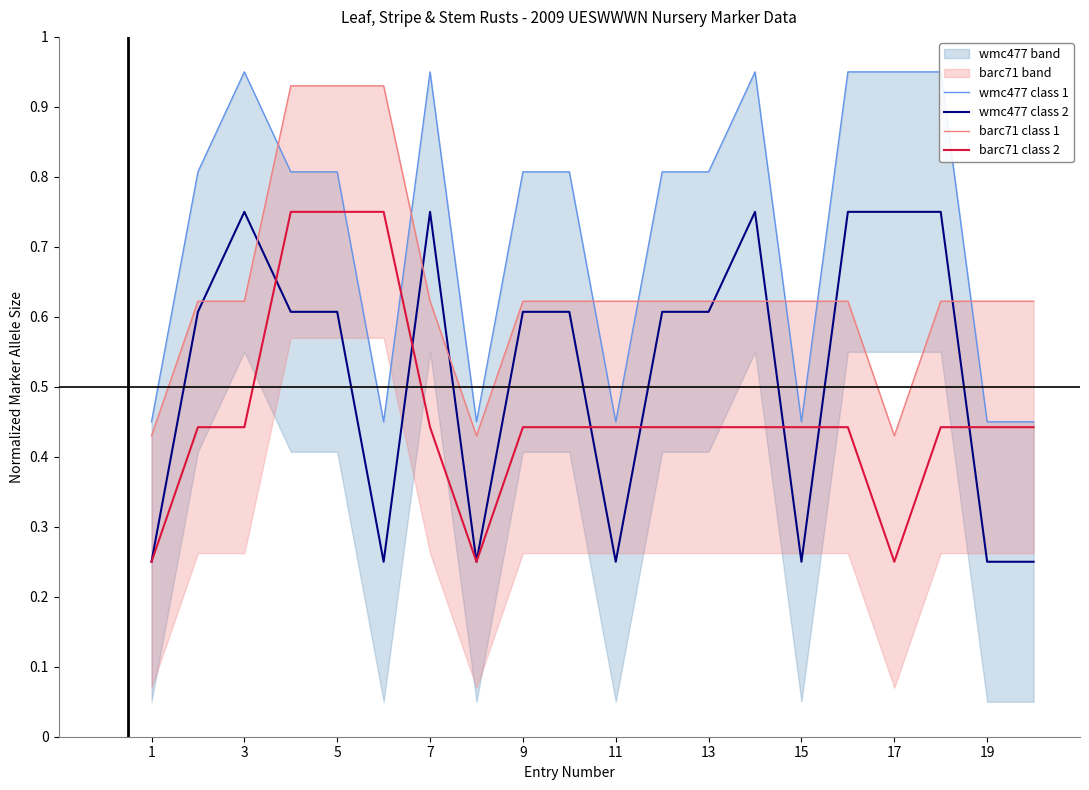

Which category has the lowest value in the barc71 class 2 series?

1